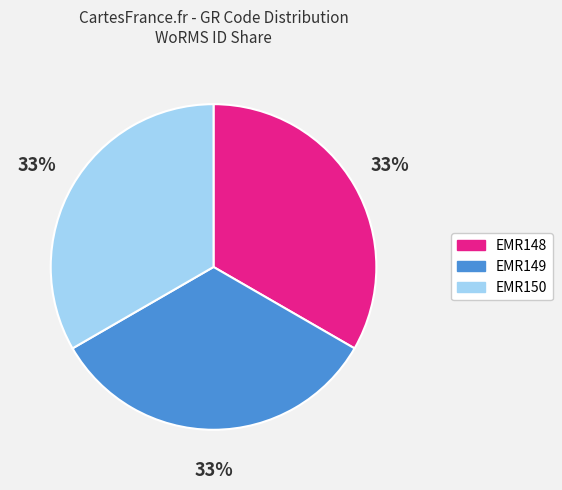

How many segments does this pie chart have?

3